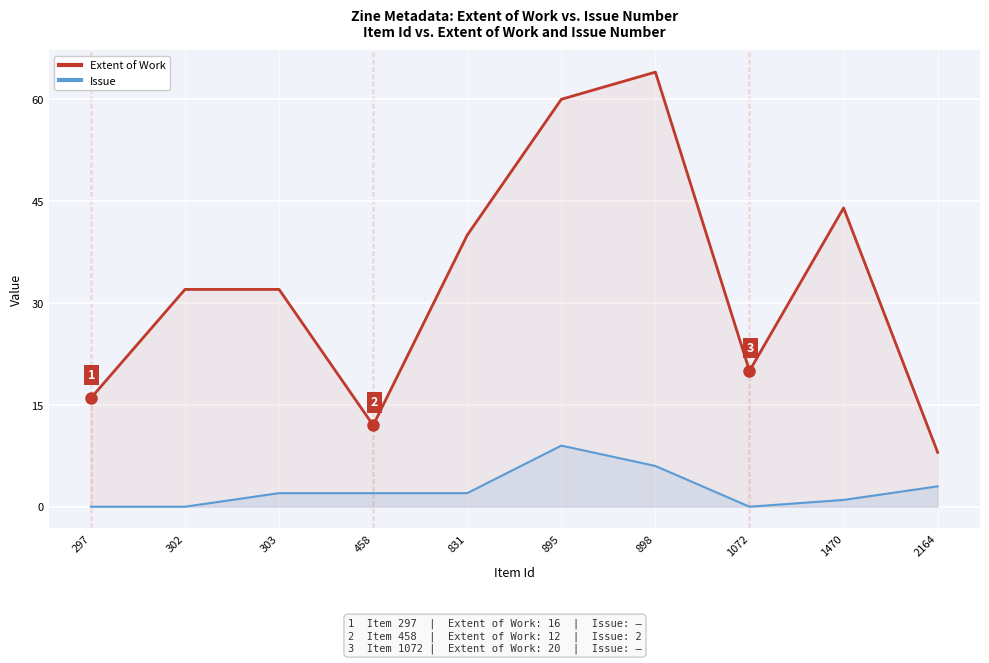

True or false: Extent of Work and Issue cross at least once.

False